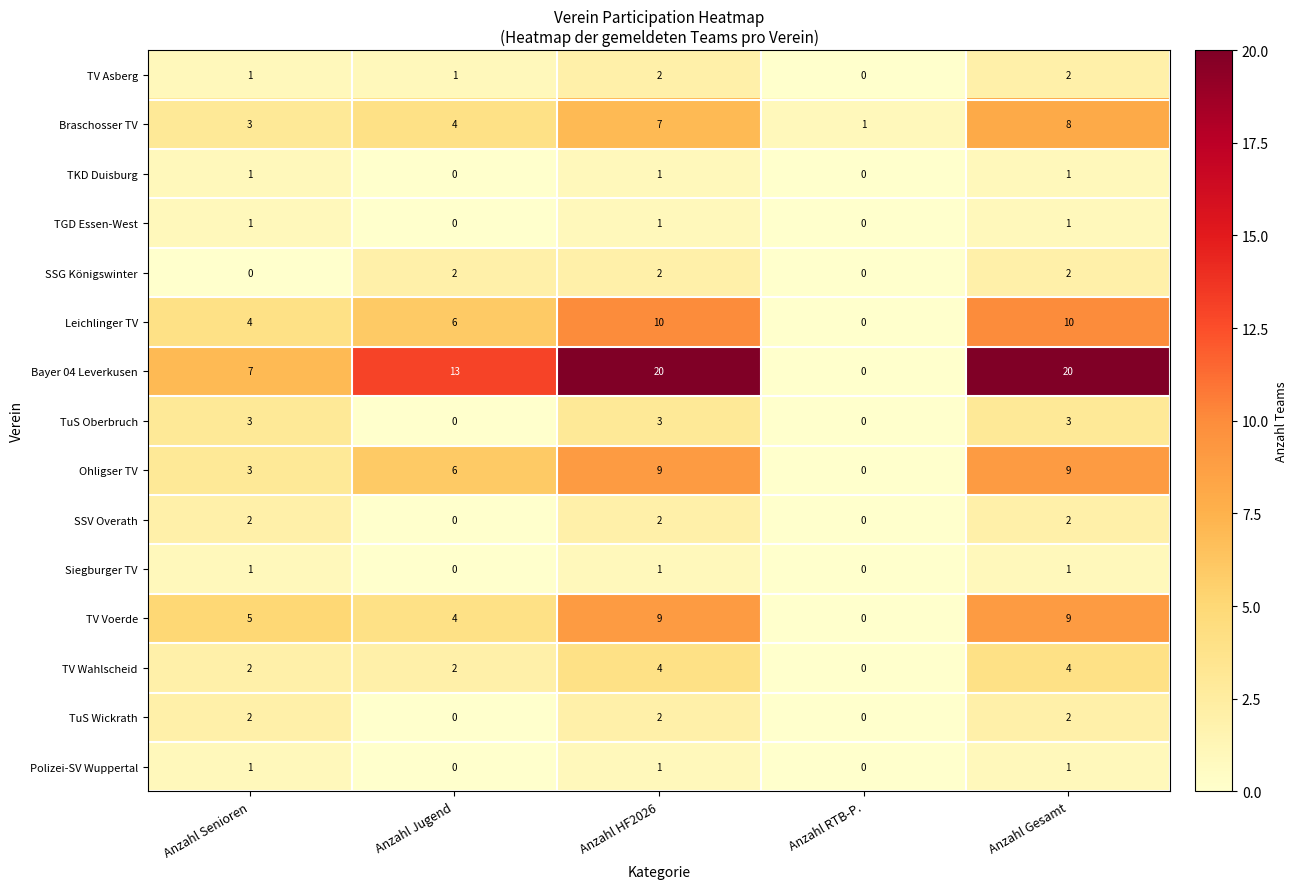

Where is Ohligser TV nearest to the value 4?

Anzahl Senioren